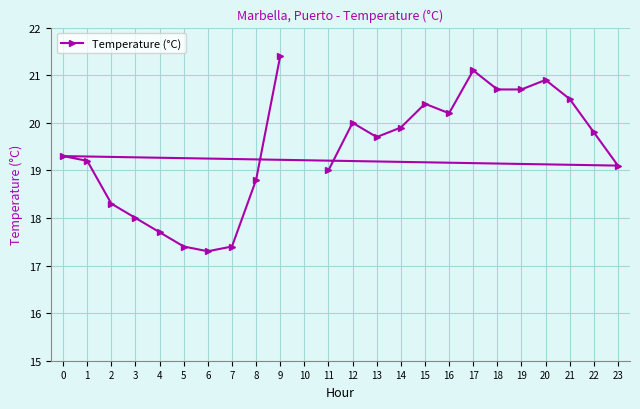

What is the value of the 11th point from the left?

19.0